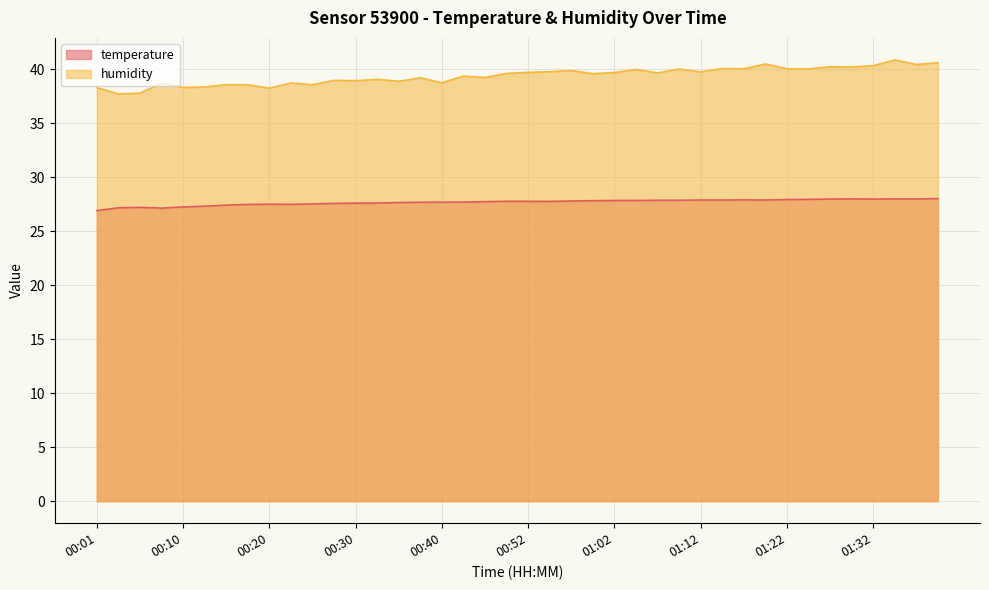

True or false: temperature and humidity intersect in this chart.

False